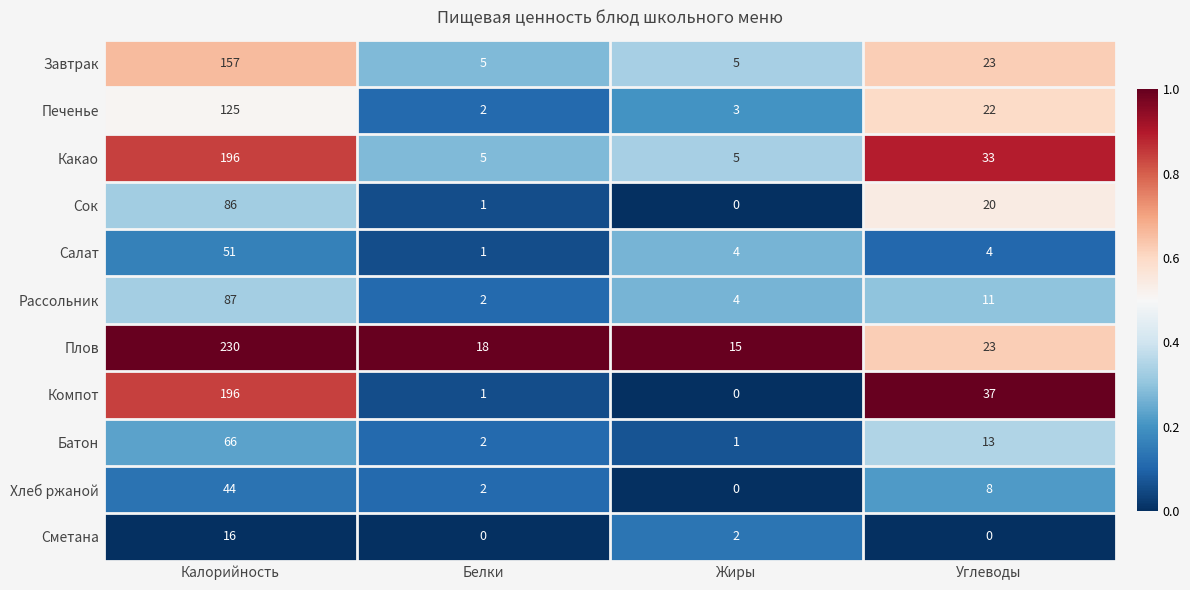

What is the greatest value displayed?

230